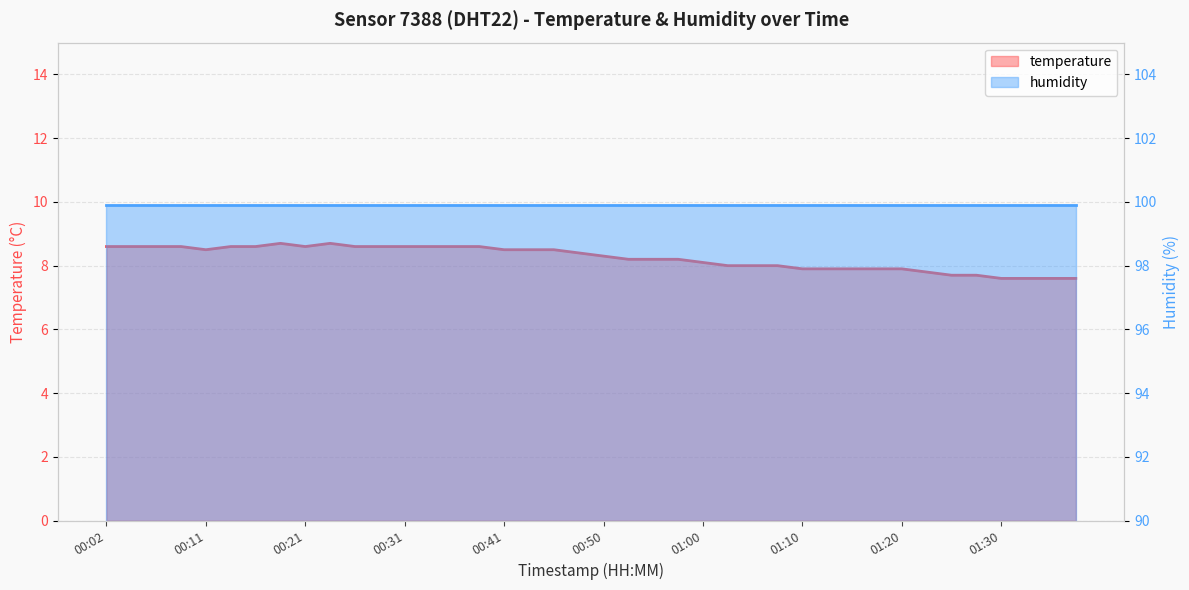

Rank the categories by value from lowest to highest.

01:30, 01:32, 01:35, 01:37, 01:25, 01:27, 01:22, 01:10, 01:13, 01:15, 01:17, 01:20, 01:03, 01:05, 01:08, 01:00, 00:53, 00:55, 00:58, 00:50, 00:48, 00:11, 00:41, 00:43, 00:46, 00:02, 00:04, 00:07, 00:09, 00:14, 00:16, 00:21, 00:26, 00:28, 00:31, 00:33, 00:36, 00:38, 00:19, 00:24